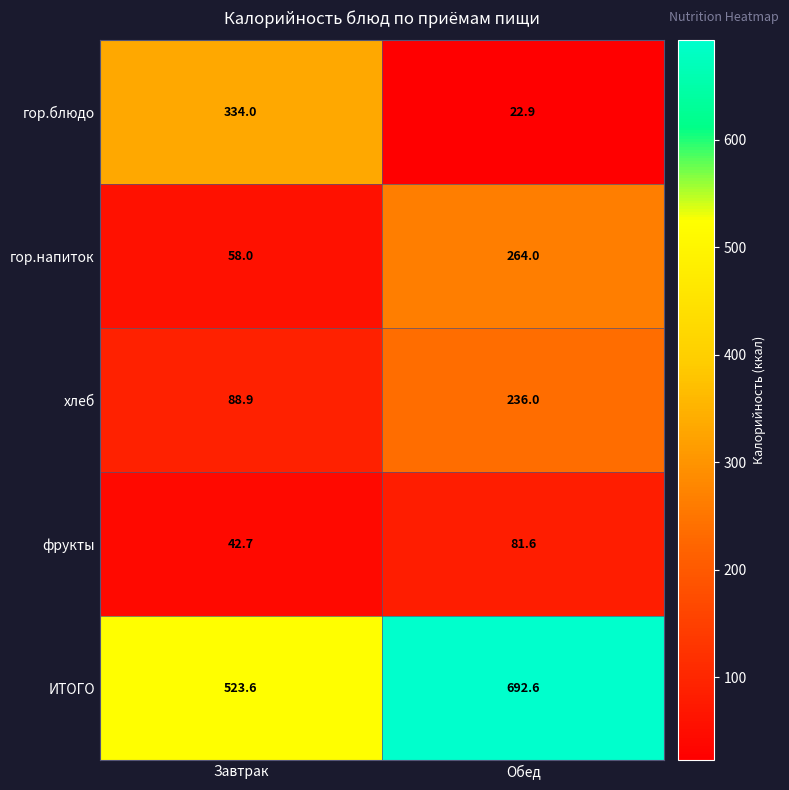

Which series changed the most between Завтрак and Обед?

гор.блюдо